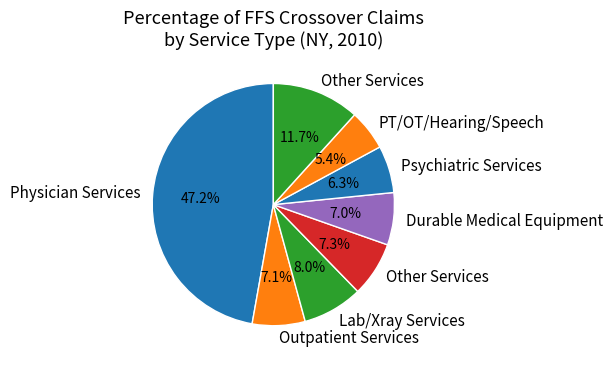

Does any single category account for the majority?

No